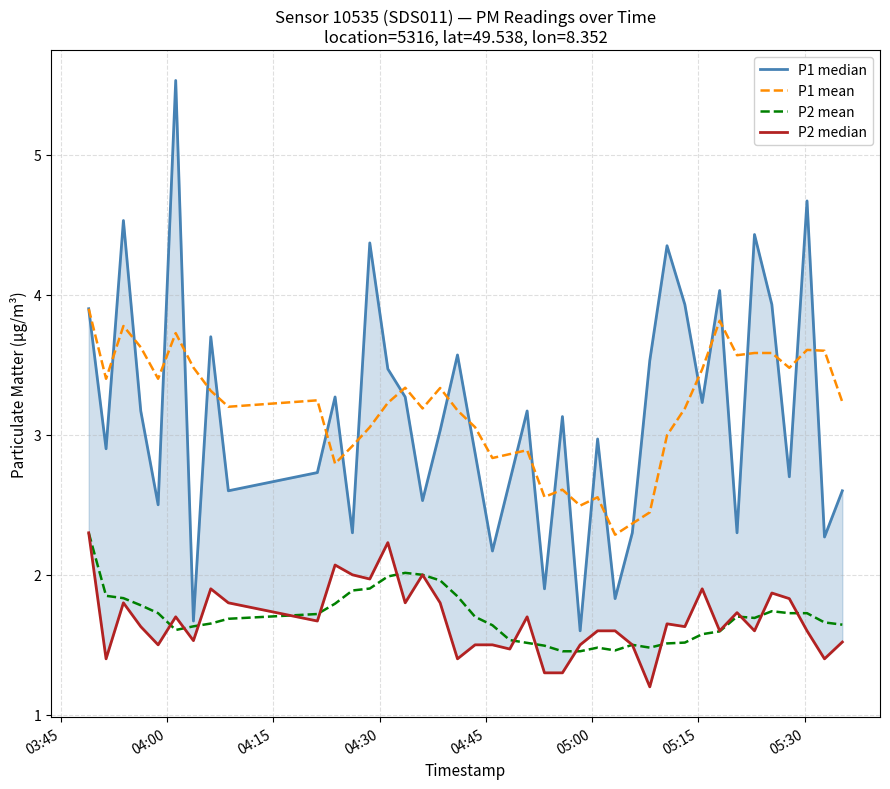

True or false: P2 median has more than 0 interior local peaks.

True